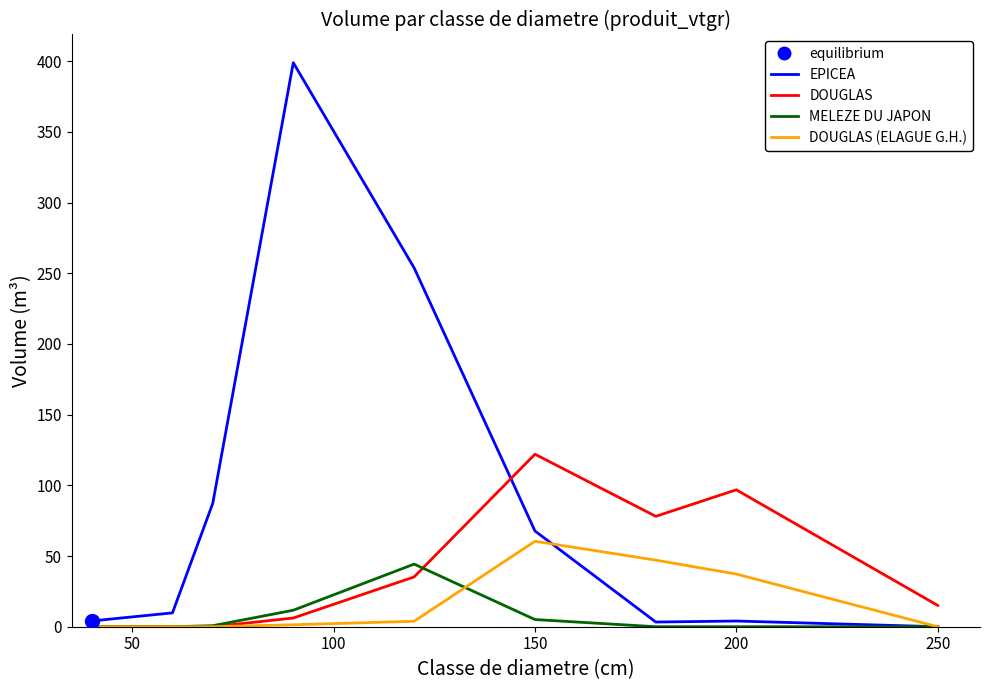

Is the value of MELEZE DU JAPON at 50 greater than the value of DOUGLAS at 250?

No